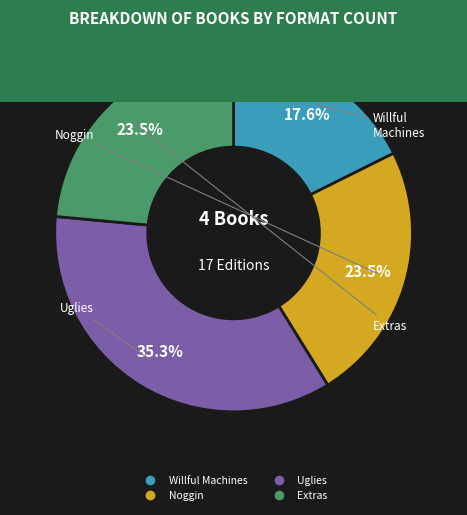

To the nearest percent, what is the average slice percentage?

25%